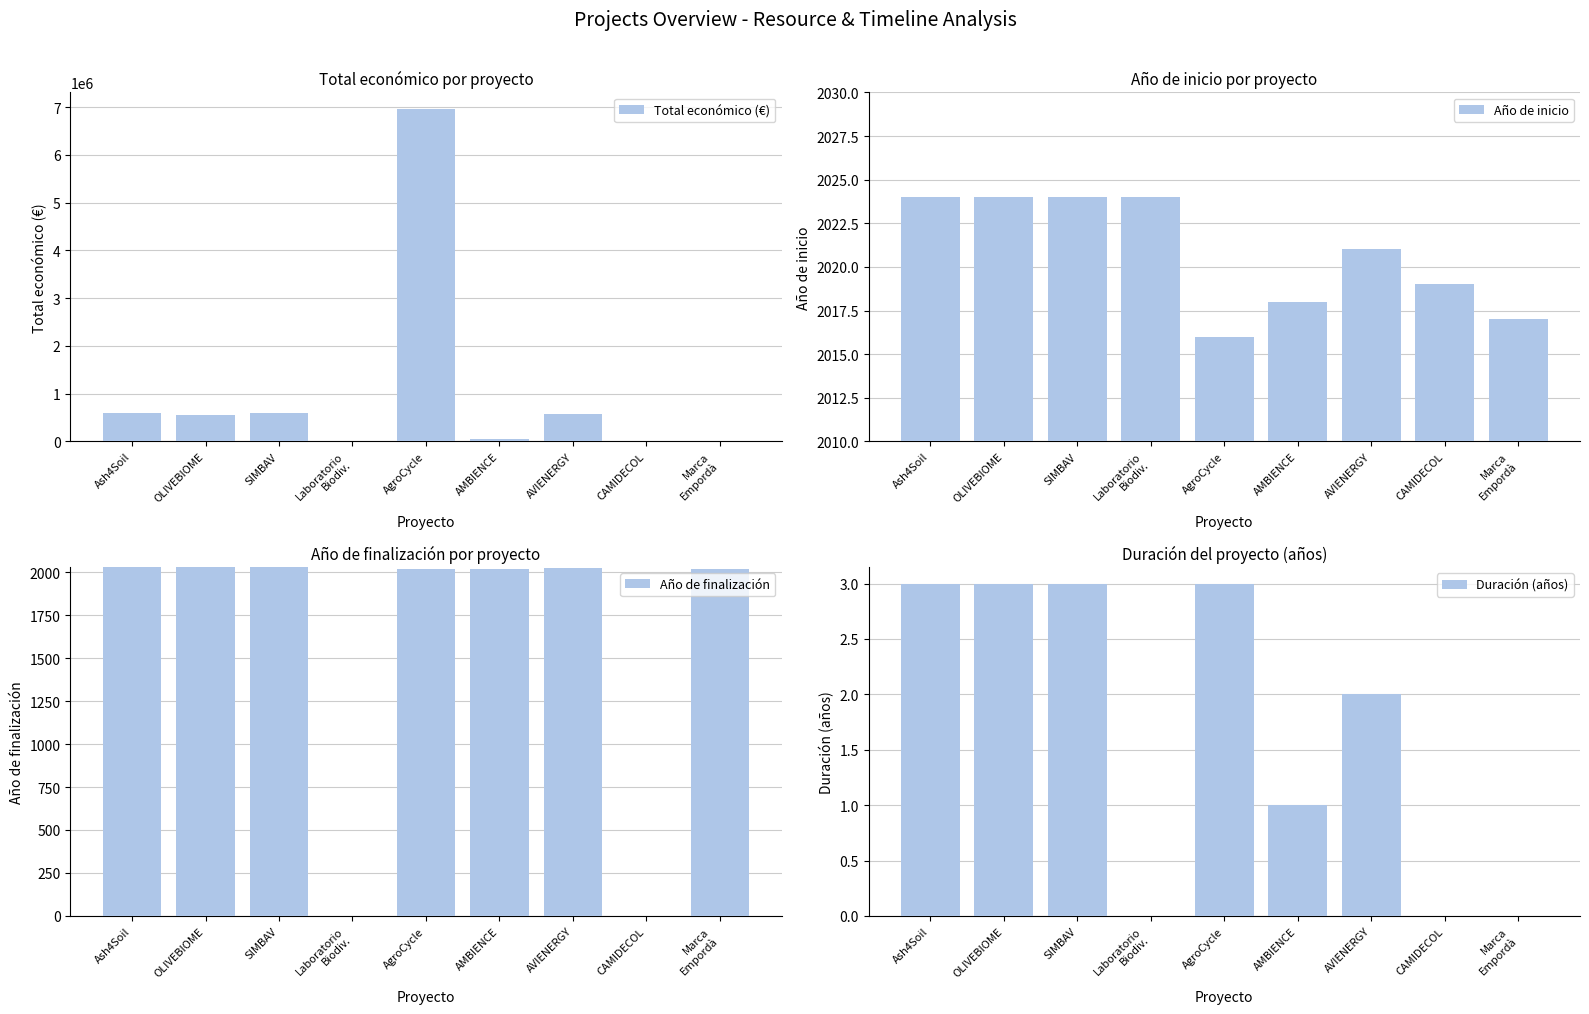

Reading left to right, transcribe all the data shown in this chart.

Total económico (€): Ash4Soil=600000	OLIVEBIOME=550111	SIMBAV=597651	Laboratorio
Biodiv.=0	AgroCycle=6960293	AMBIENCE=50000	AVIENERGY=565872	CAMIDECOL=0	Marca
Empordà=7875
Año de inicio: Ash4Soil=2024	OLIVEBIOME=2024	SIMBAV=2024	Laboratorio
Biodiv.=2024	AgroCycle=2016	AMBIENCE=2018	AVIENERGY=2021	CAMIDECOL=2019	Marca
Empordà=2017
Año de finalización: Ash4Soil=2027	OLIVEBIOME=2027	SIMBAV=2027	Laboratorio
Biodiv.=0	AgroCycle=2019	AMBIENCE=2019	AVIENERGY=2023	CAMIDECOL=0	Marca
Empordà=2017
Duración (años): Ash4Soil=3	OLIVEBIOME=3	SIMBAV=3	Laboratorio
Biodiv.=0	AgroCycle=3	AMBIENCE=1	AVIENERGY=2	CAMIDECOL=0	Marca
Empordà=0